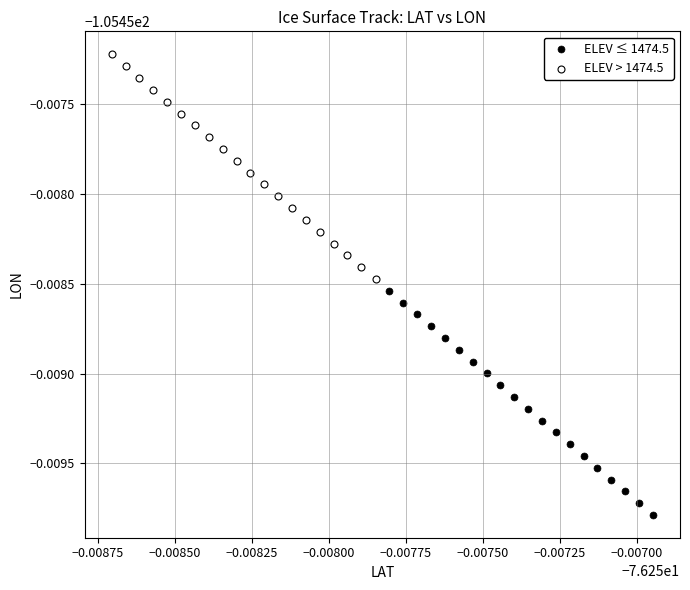

Which series has the widest spread of Y values?

ELEV > 1474.5